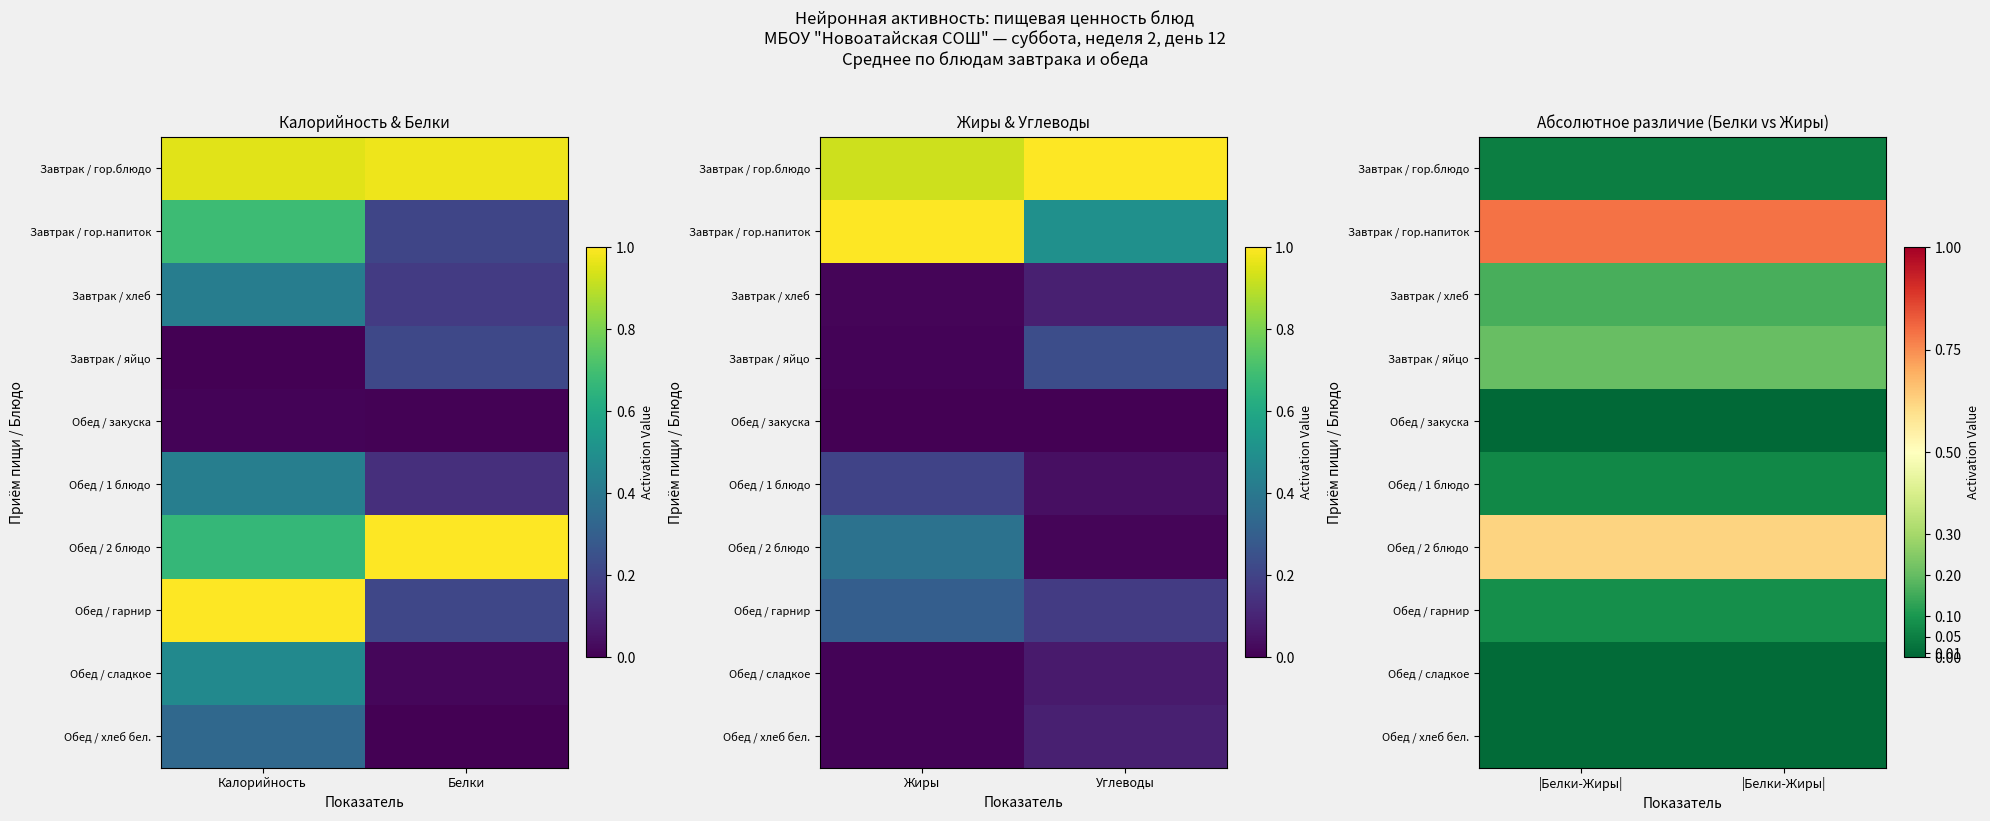

Which category has the lowest value across all series?

|Белки-Жиры|